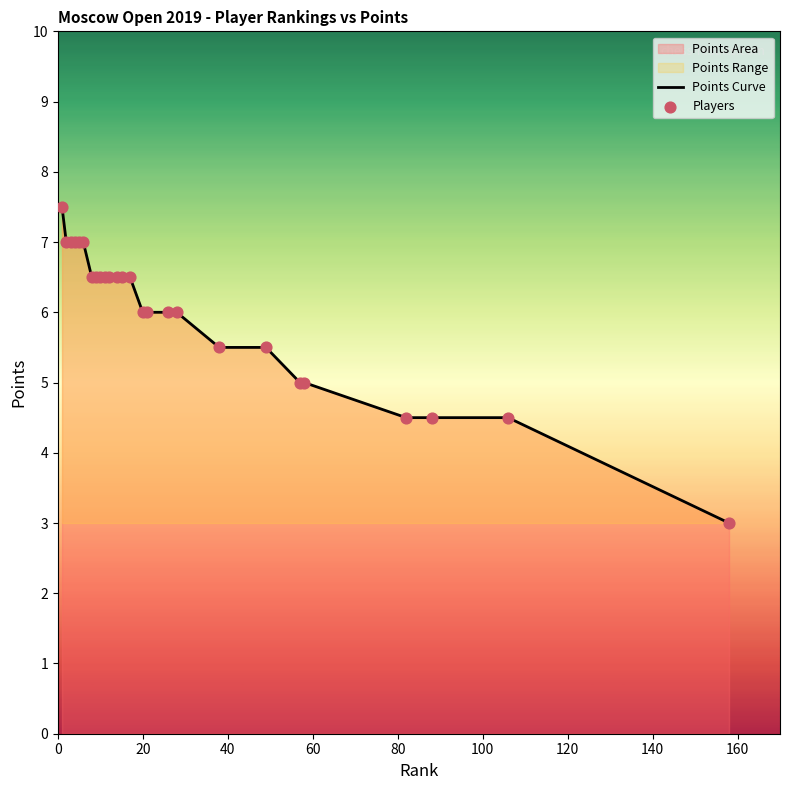

Which series has the largest total across all categories?

Points Curve